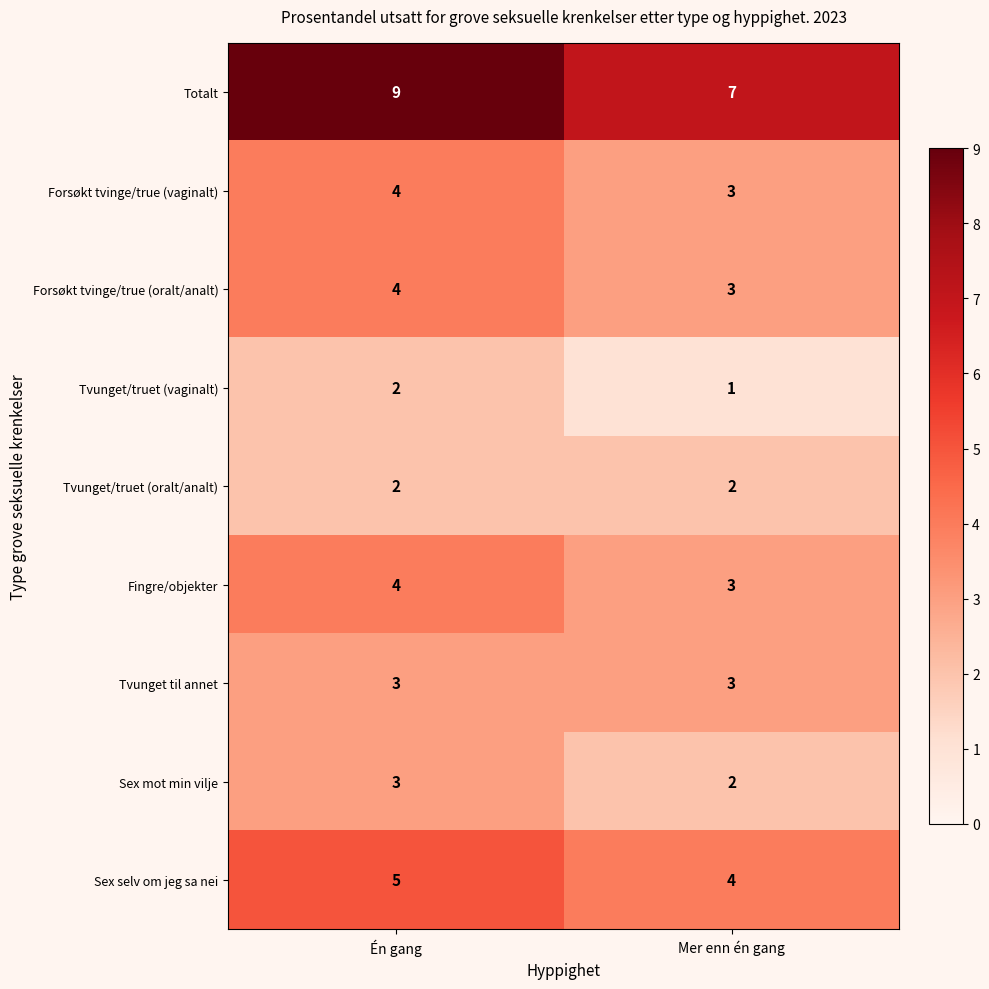

True or false: Sex selv om jeg sa nei has a value of 2 at Én gang.

False